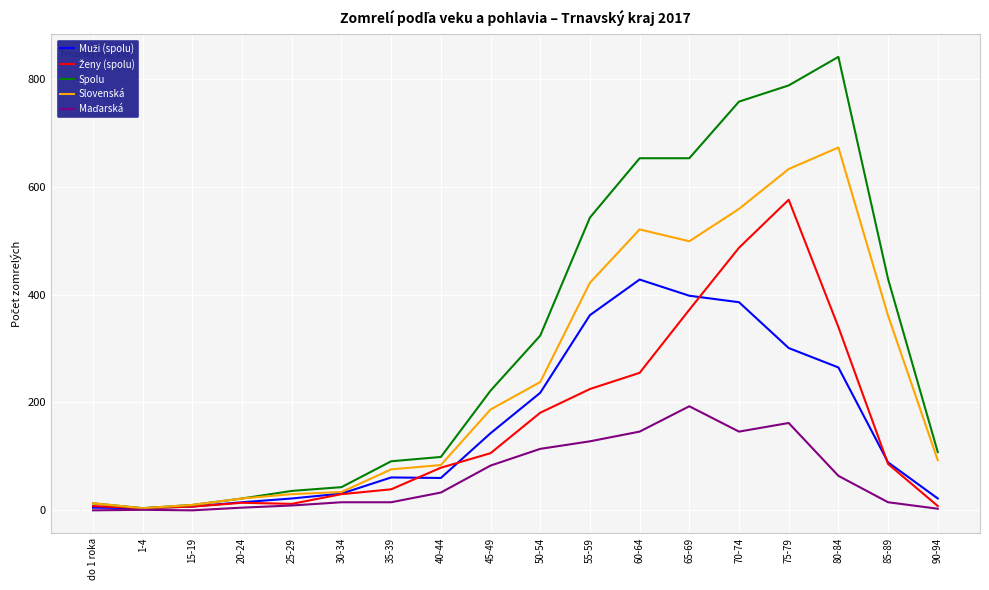

Which series has the largest total across all categories?

Spolu